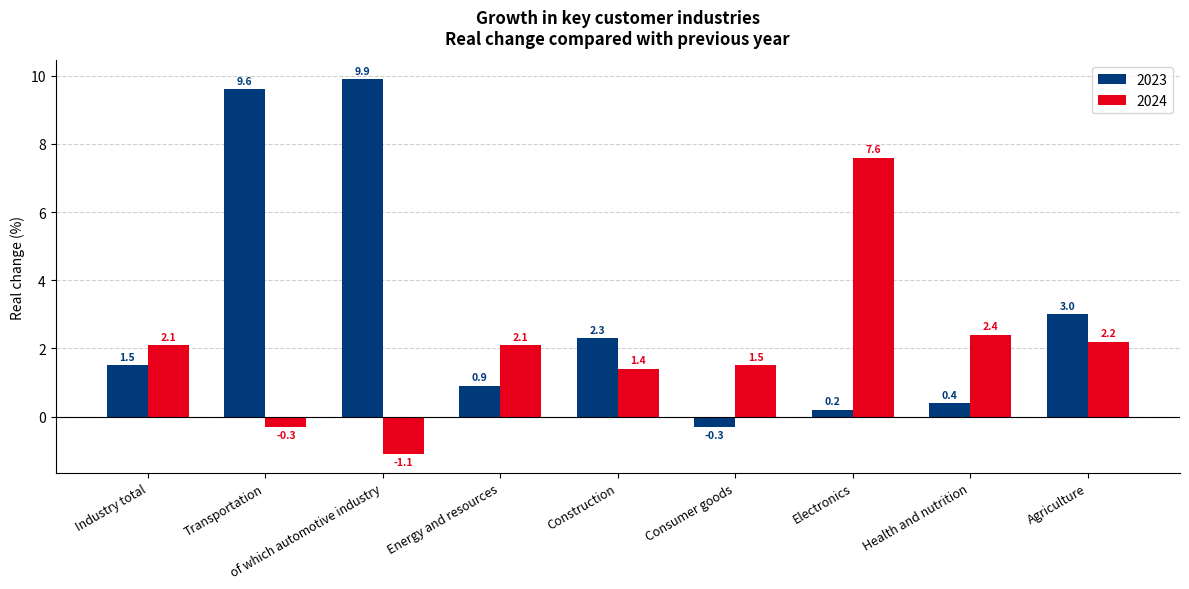

Reading right to left, extract all data points from this chart.

2023: Agriculture=3.0	Health and nutrition=0.4	Electronics=0.2	Consumer goods=-0.3	Construction=2.3	Energy and resources=0.9	of which automotive industry=9.9	Transportation=9.6	Industry total=1.5
2024: Agriculture=2.2	Health and nutrition=2.4	Electronics=7.6	Consumer goods=1.5	Construction=1.4	Energy and resources=2.1	of which automotive industry=-1.1	Transportation=-0.3	Industry total=2.1